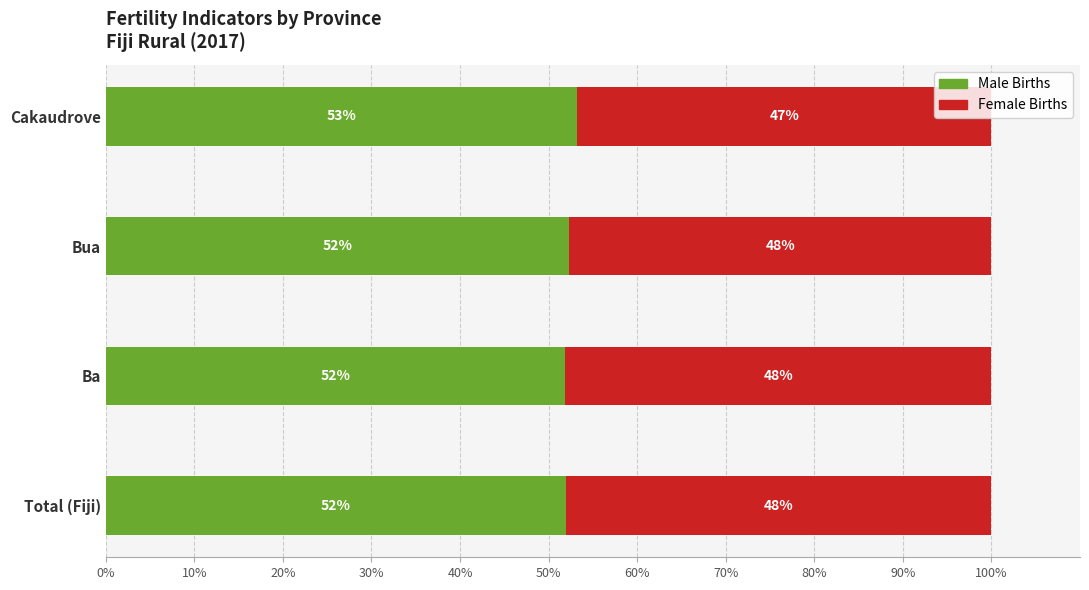

True or false: Male Births has a value of 89.5 at Total (Fiji).

False